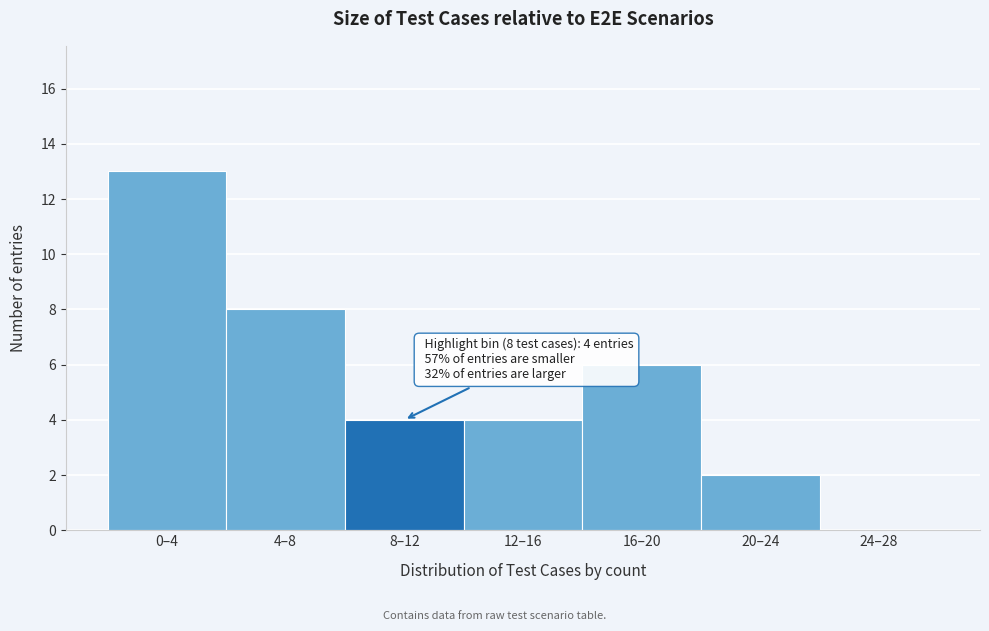

True or false: the data shows 8 at 0–4.

False